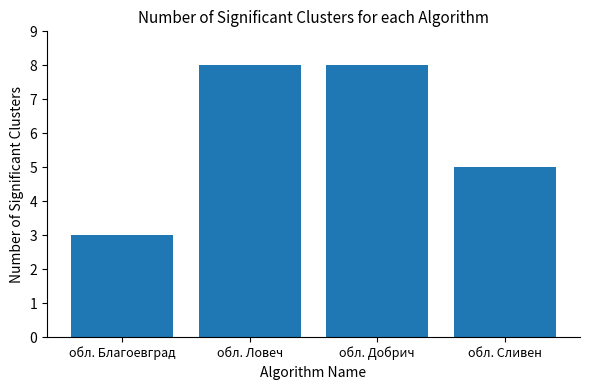

What is the difference between the values at обл. Добрич and обл. Сливен?

3